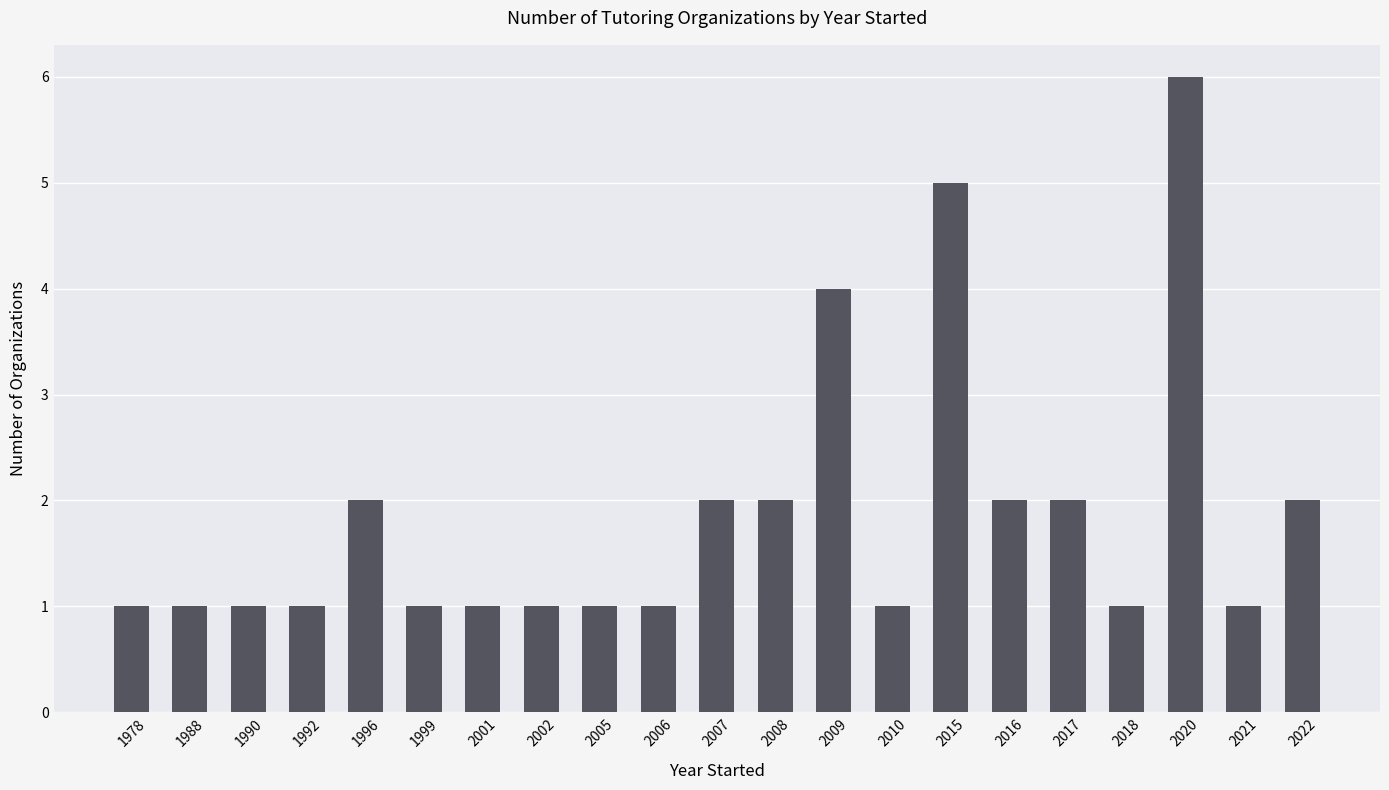

How many bars are there in total?

21